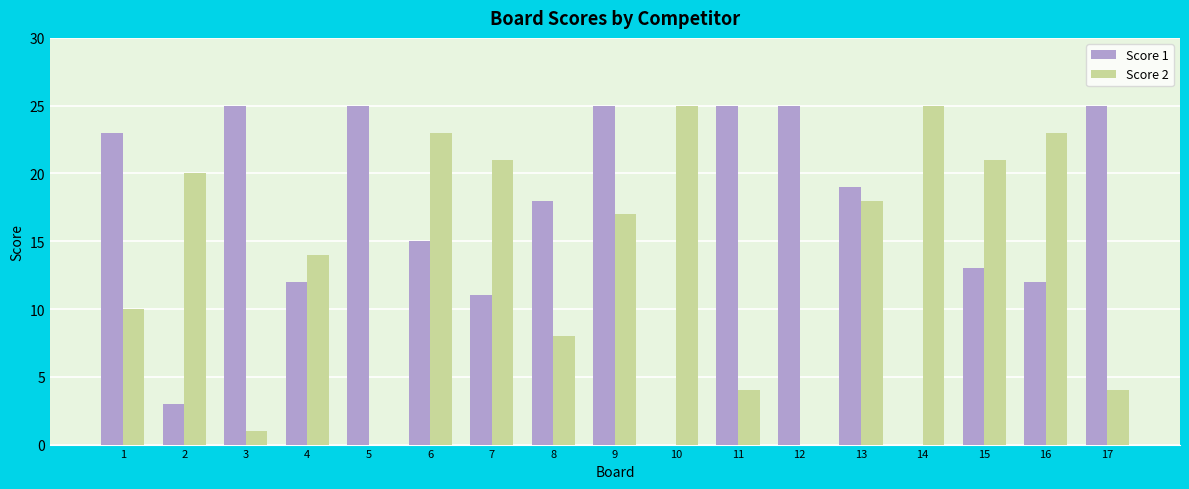

What is the greatest value displayed?

25